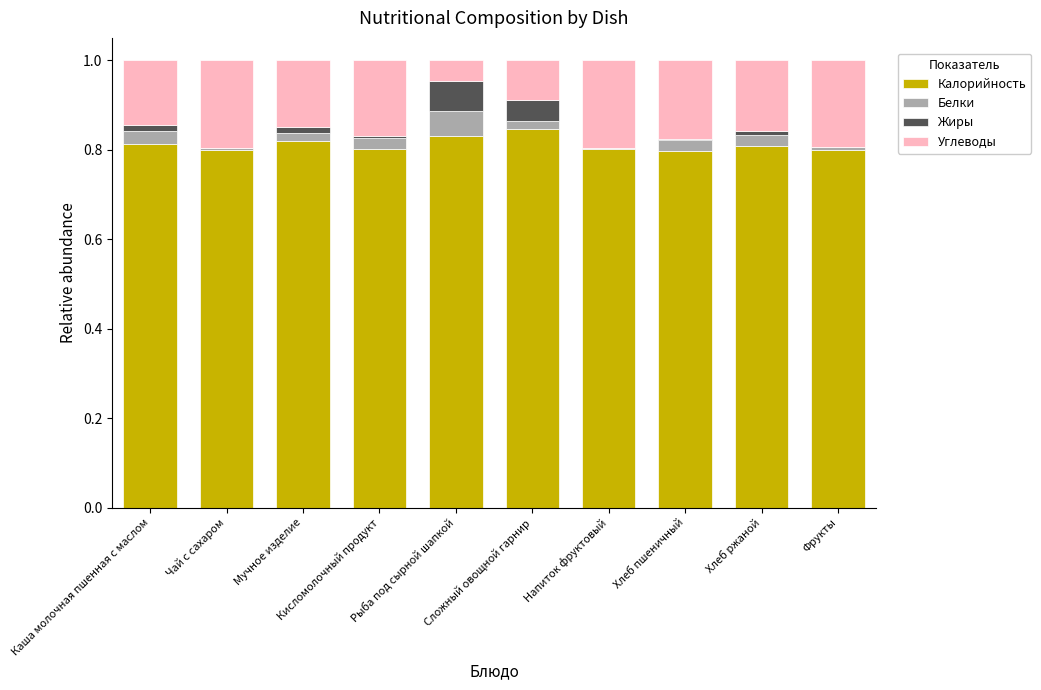

What is the sum of all Калорийность values?

8.1